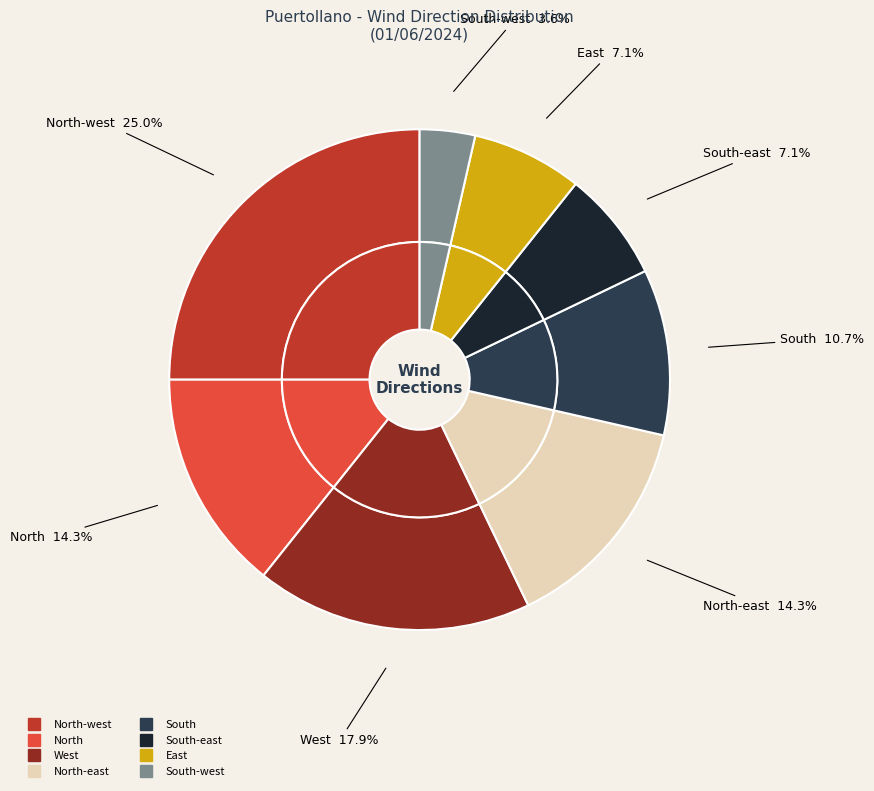

Does East represent more than half of the total?

No